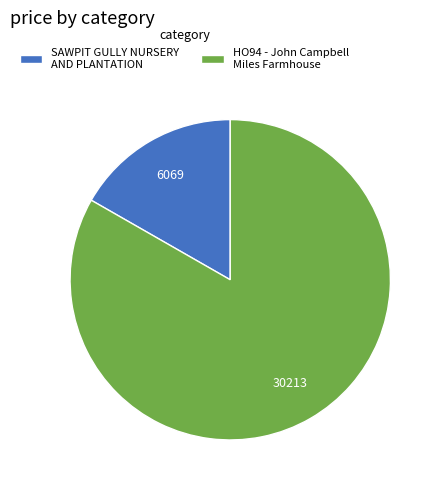

Rank the categories by value from highest to lowest.

HO94 - John Campbell Miles Farmhouse, SAWPIT GULLY NURSERY AND PLANTATION